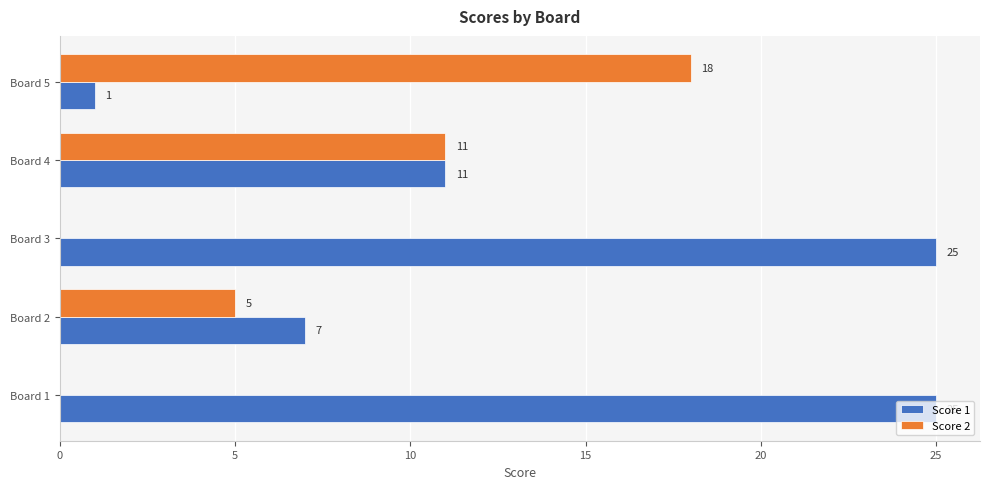

True or false: Score 2 has a value of 9 at Board 3.

False